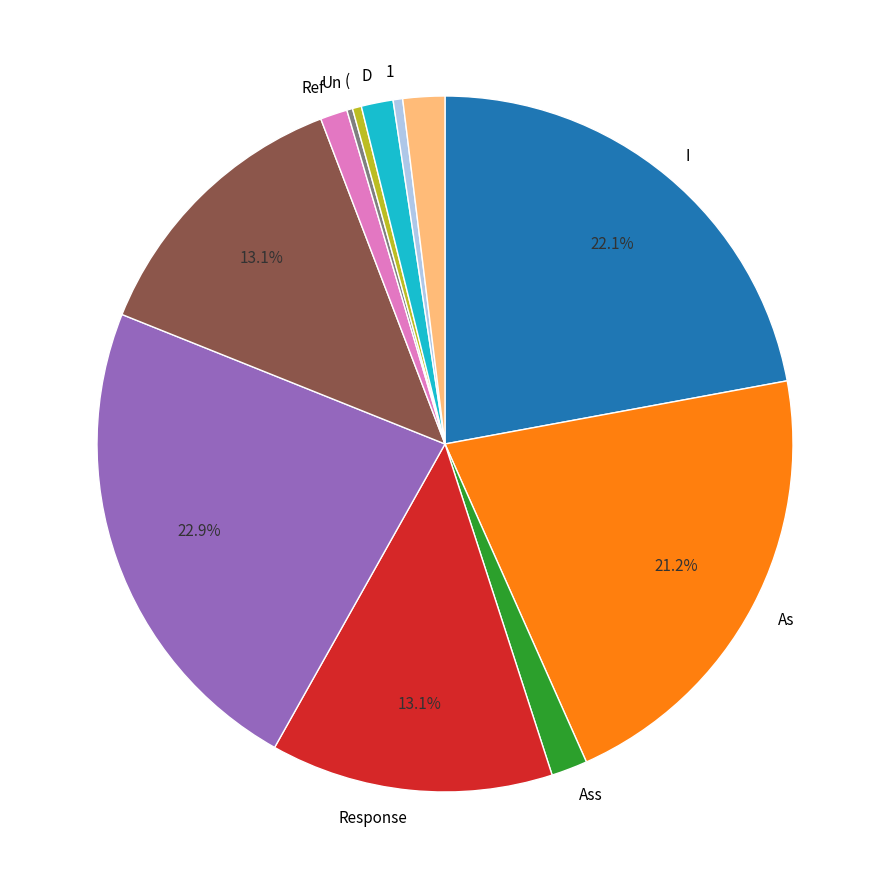

To the nearest percent, what is the difference between the largest and smallest slice percentages?

23%